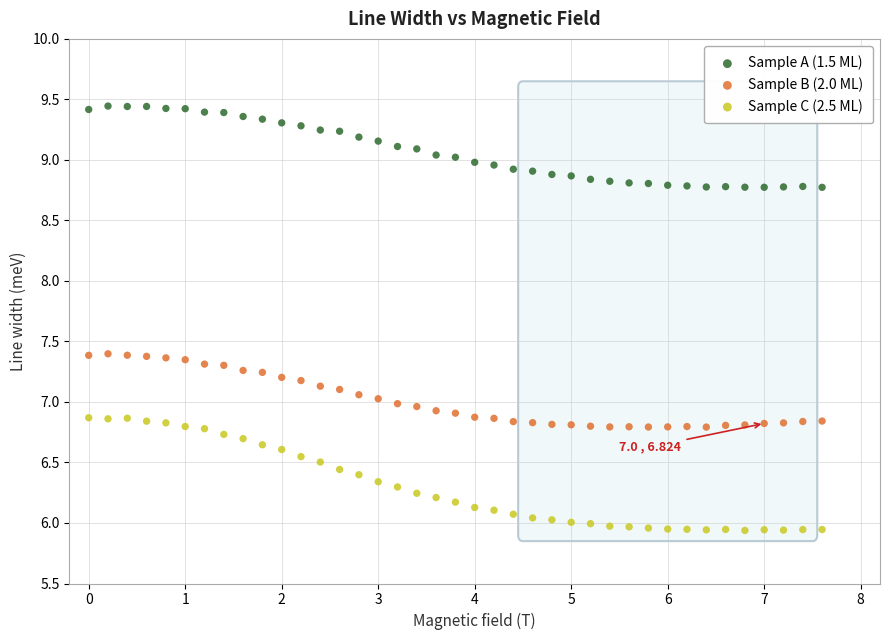

Which series has the largest Y range (max minus min)?

Sample C (2.5 ML)